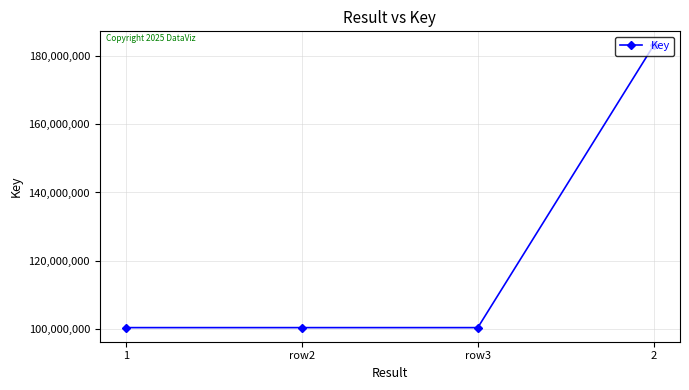

What is the label of the 2nd point from the left?

row2